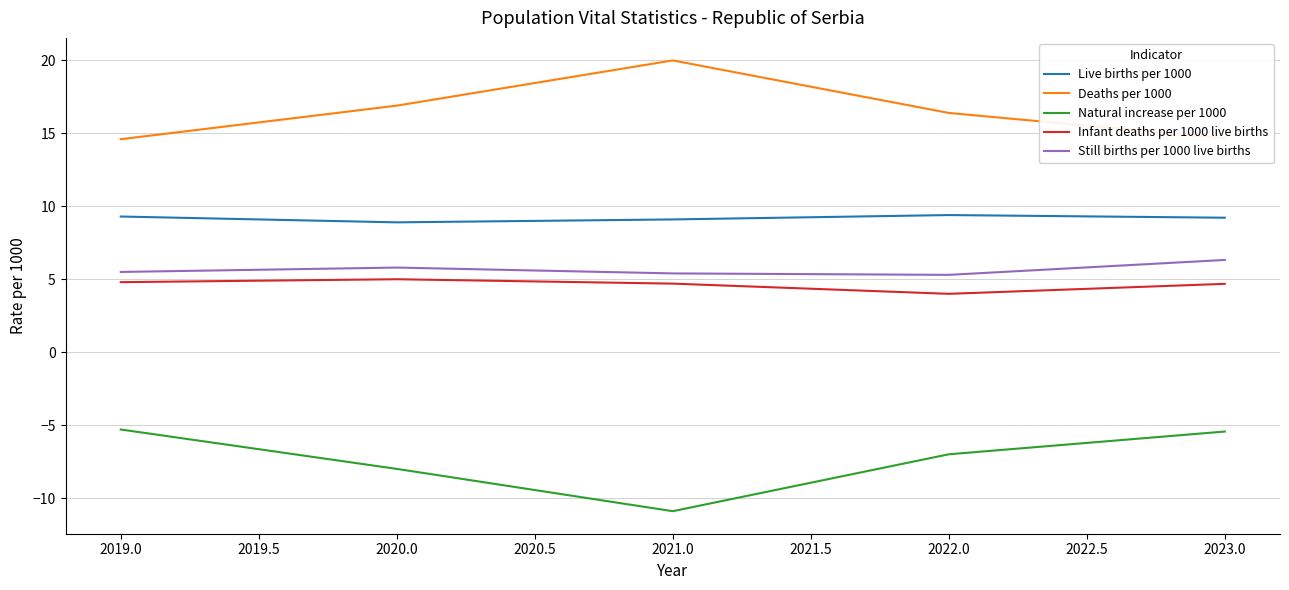

What position from the right is 2019.0?

5